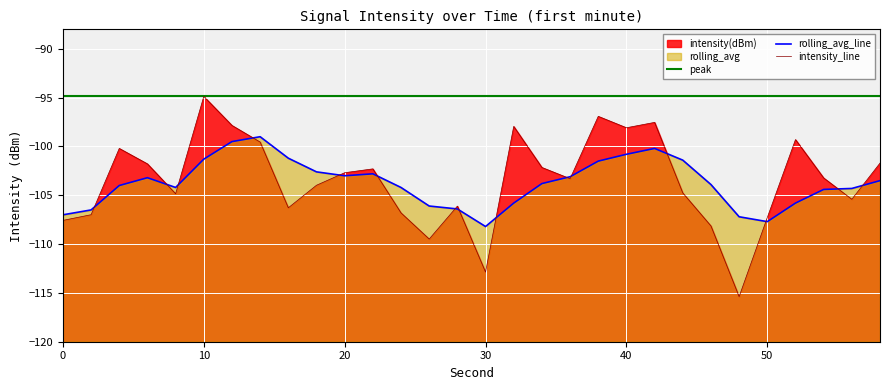

Reading left to right, extract all data points from this chart.

peak: -94.9	-94.9	-94.9	-94.9	-94.9	-94.9	-94.9	-94.9	-94.9	-94.9	-94.9	-94.9	-94.9	-94.9	-94.9	-94.9	-94.9	-94.9	-94.9	-94.9	-94.9	-94.9	-94.9	-94.9	-94.9	-94.9	-94.9	-94.9	-94.9	-94.9
rolling_avg_line: -107.0	-106.5	-104.0	-103.2	-104.2	-101.3	-99.5	-99.0	-101.2	-102.6	-103.0	-102.8	-104.2	-106.1	-106.4	-108.2	-105.8	-103.8	-103.1	-101.5	-100.8	-100.2	-101.4	-103.9	-107.2	-107.7	-105.8	-104.4	-104.3	-103.5
intensity_line: -107.6	-107.0	-100.2	-101.8	-104.8	-94.9	-97.8	-99.5	-106.3	-104.0	-102.7	-102.3	-106.8	-109.5	-106.1	-112.9	-97.9	-102.2	-103.3	-96.9	-98.1	-97.5	-104.8	-108.1	-115.4	-107.3	-99.3	-103.2	-105.4	-101.7